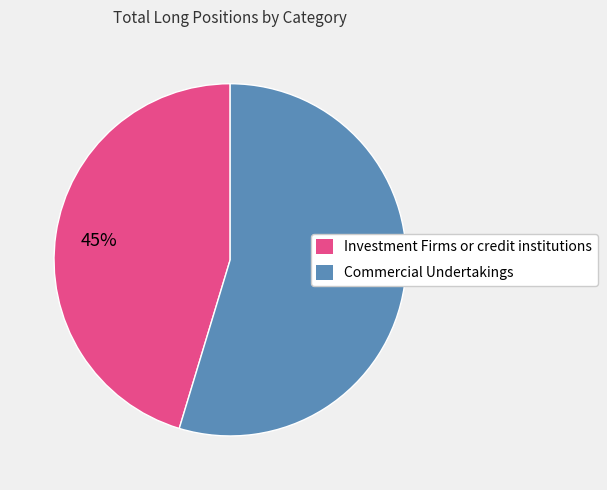

Do Commercial Undertakings and Investment Firms or credit institutions together represent more than half of the pie?

Yes